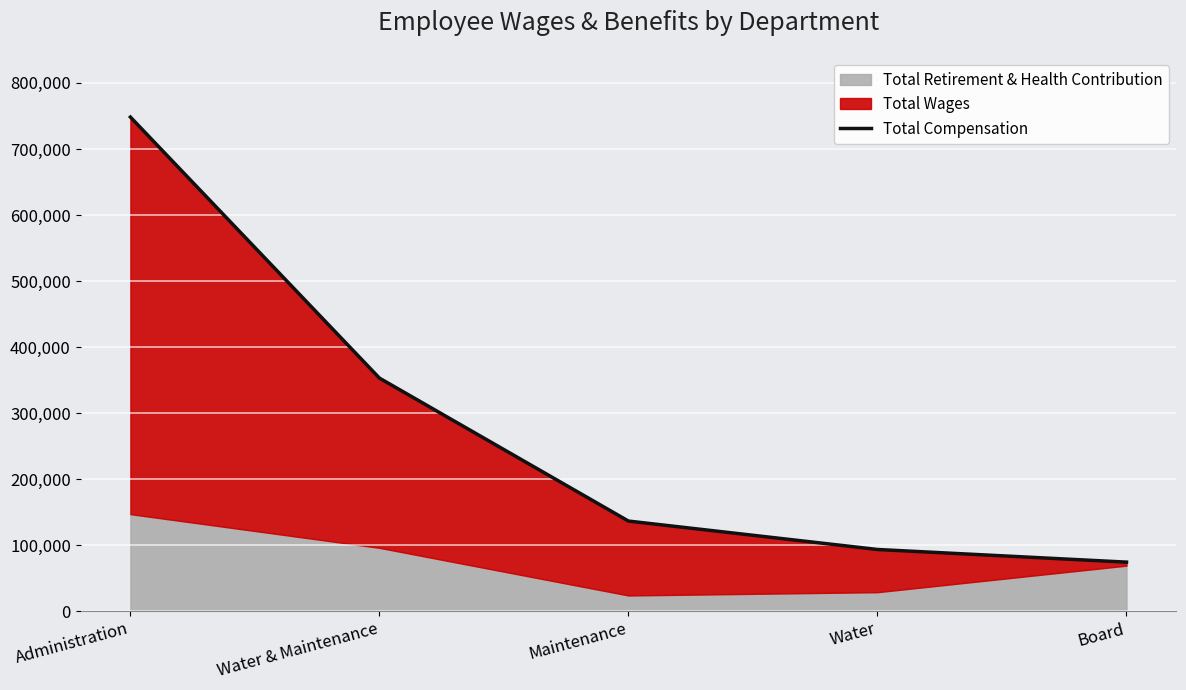

What is the sum of all values?

1404945